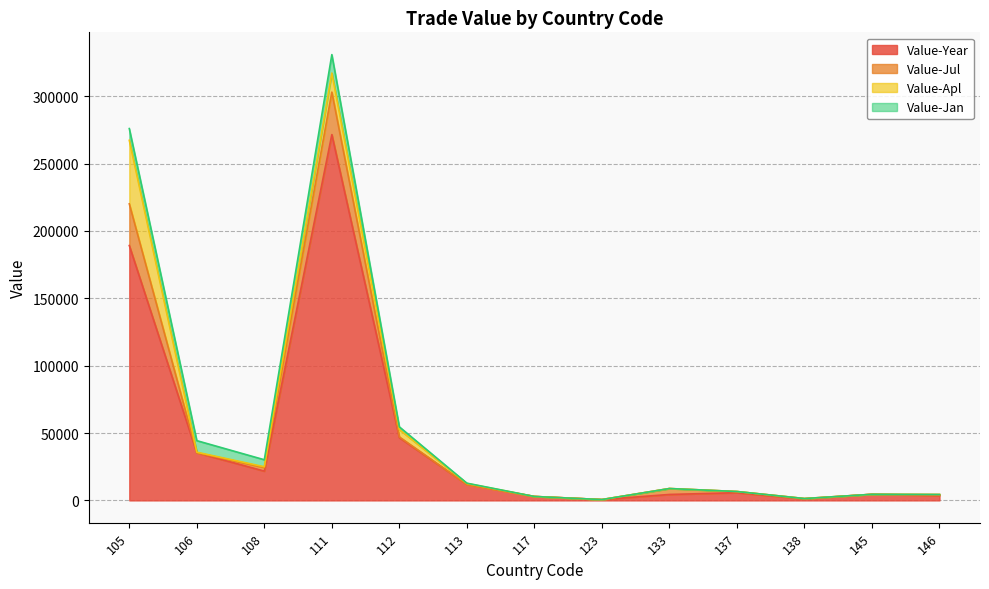

The value of Value-Jul at 138 is 2453. True or false?

False